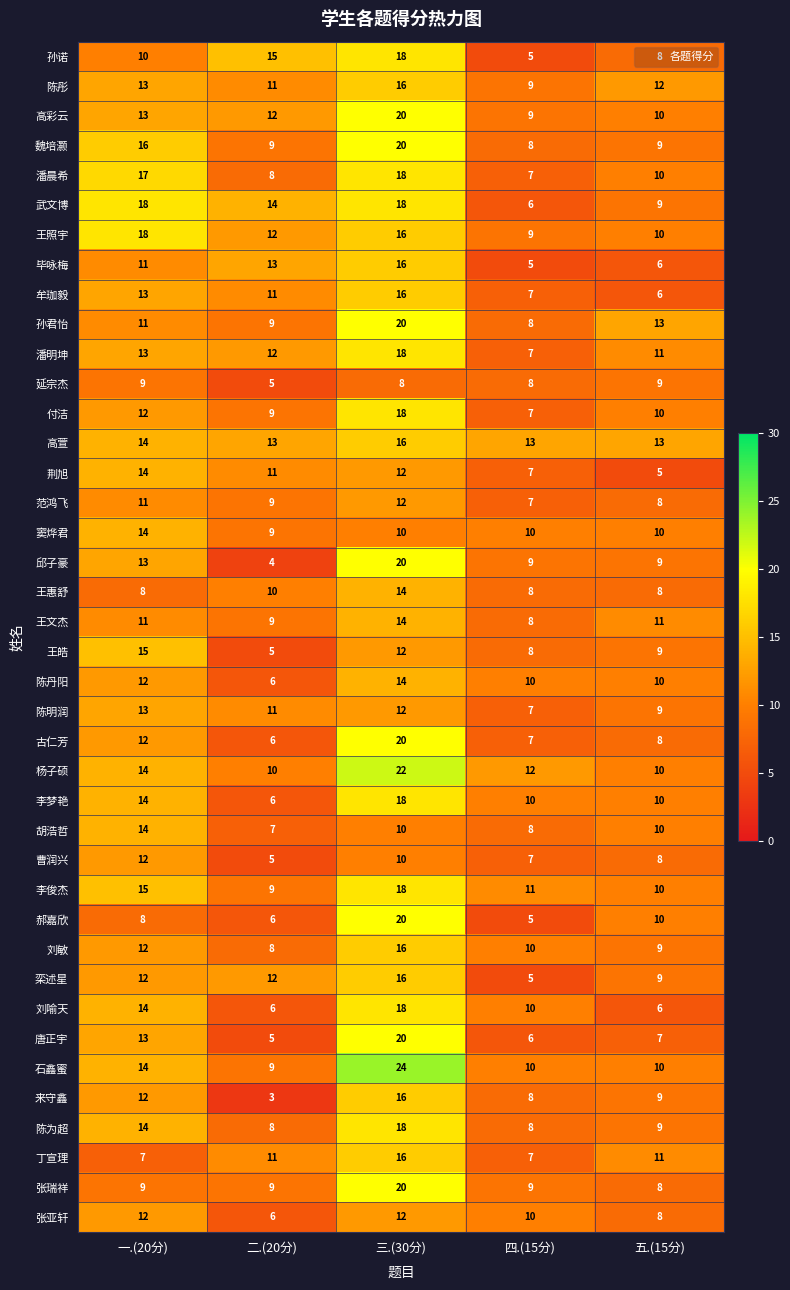

What is the sum of all 栾述星 values?

54